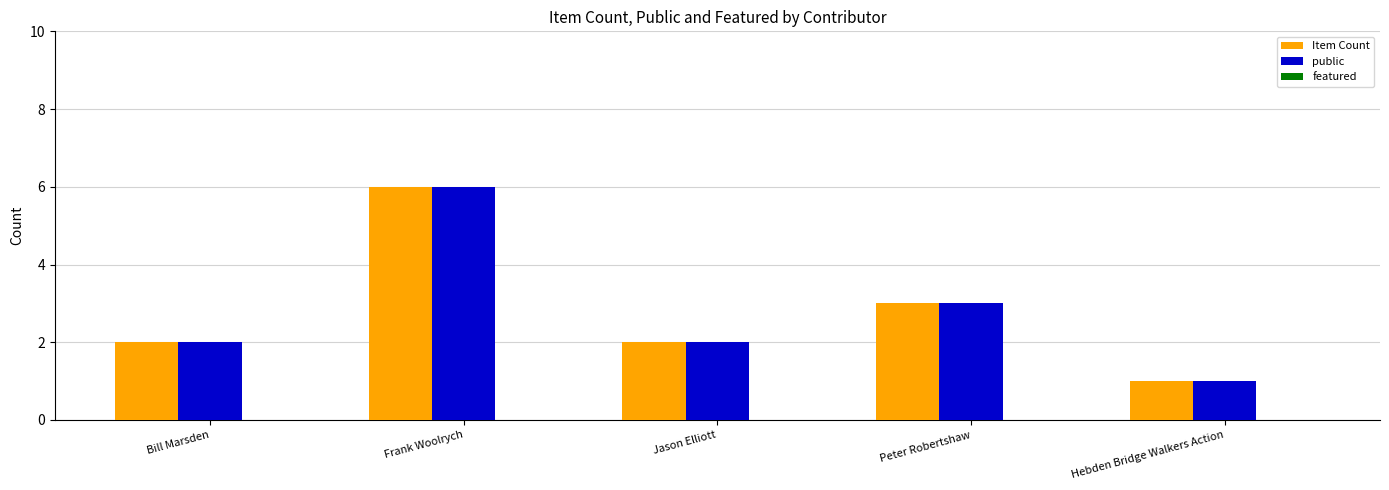

What is the total value across all series at Jason Elliott?

4